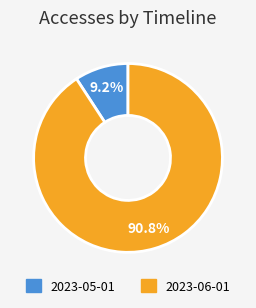

Count the number of slices in the pie.

2